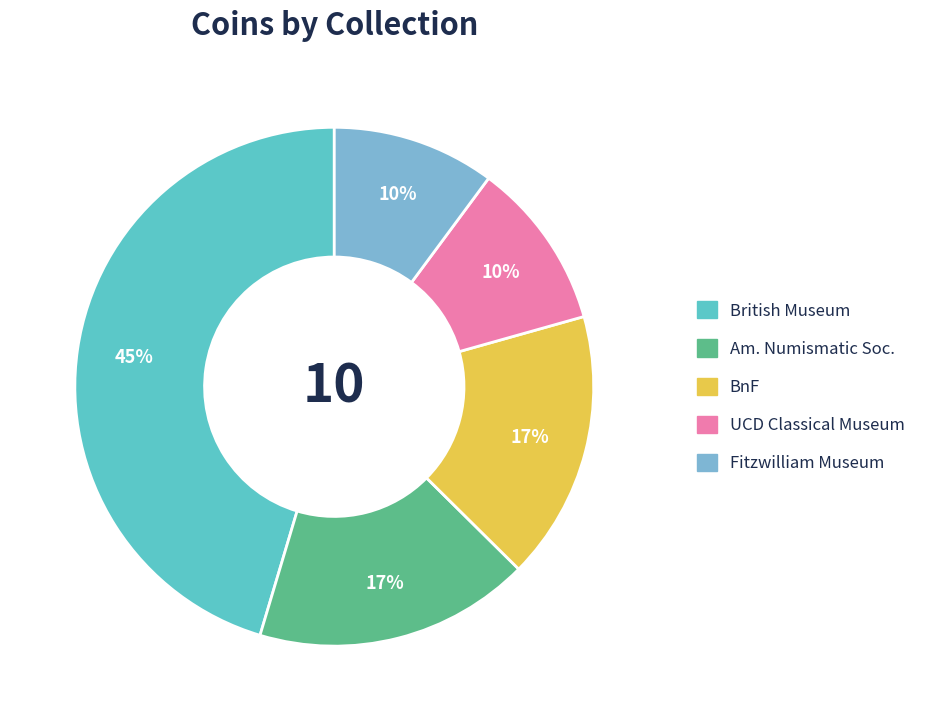

Does any single category account for the majority?

No